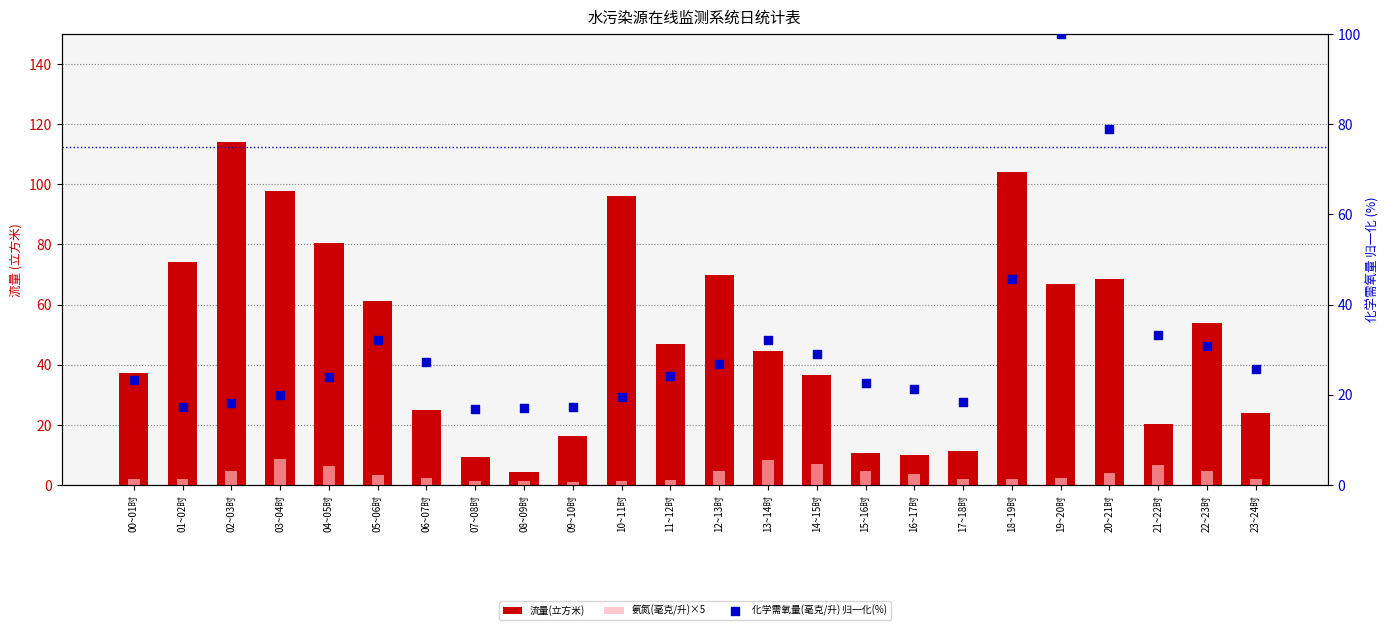

Is the value of 氨氮(毫克/升)×5 at 13~14时 greater than the value of 流量(立方米) at 18~19时?

No